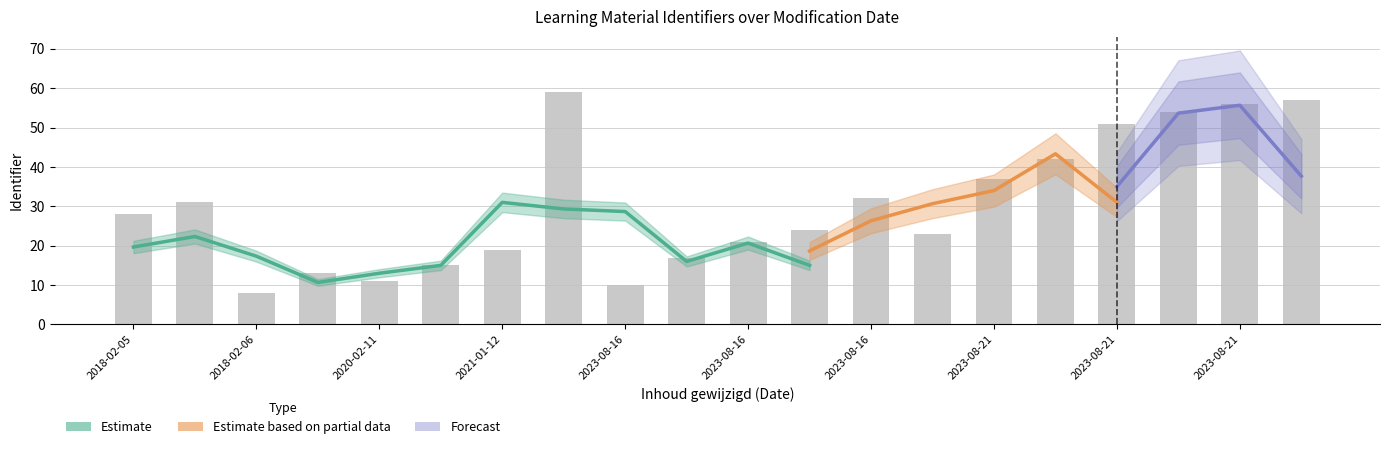

What is the label of the 11th bar from the right?

2023-08-16